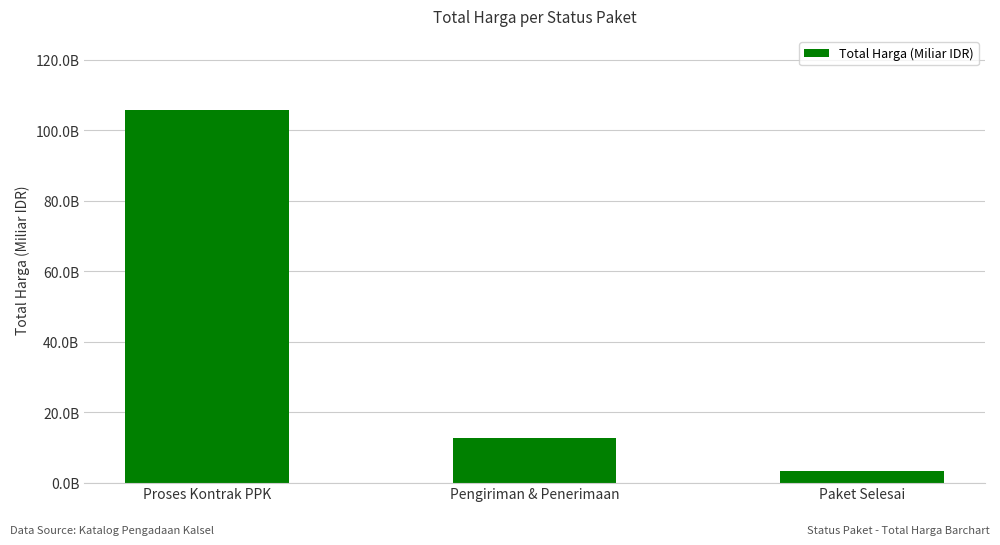

Does the chart contain any negative values?

No